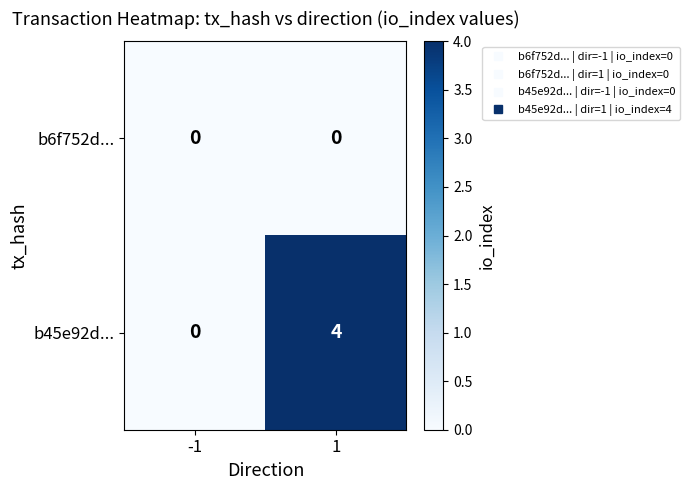

At which category is the sum across all series the highest?

1